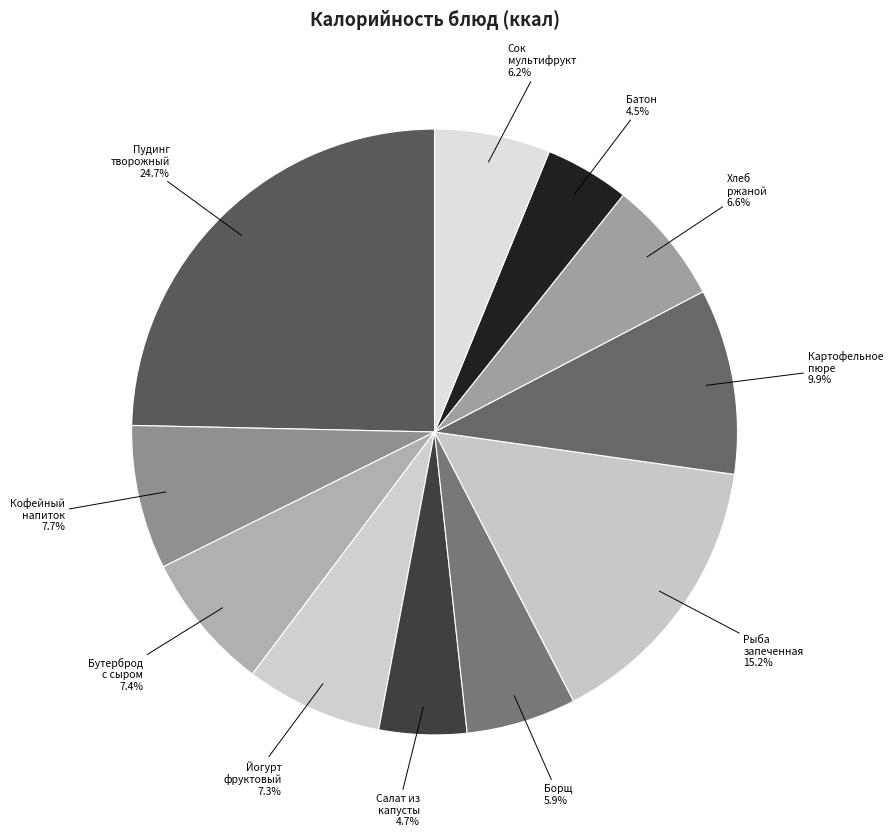

To the nearest percent, what is the average slice percentage?

9%